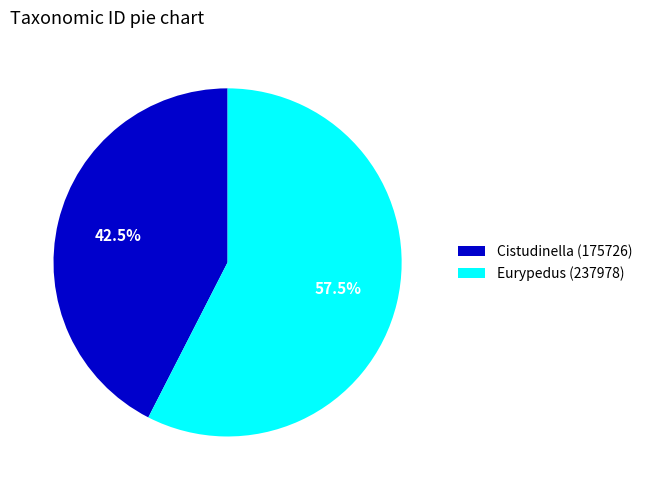

What percentage is NOT represented by Eurypedus (237978)?

42.5%